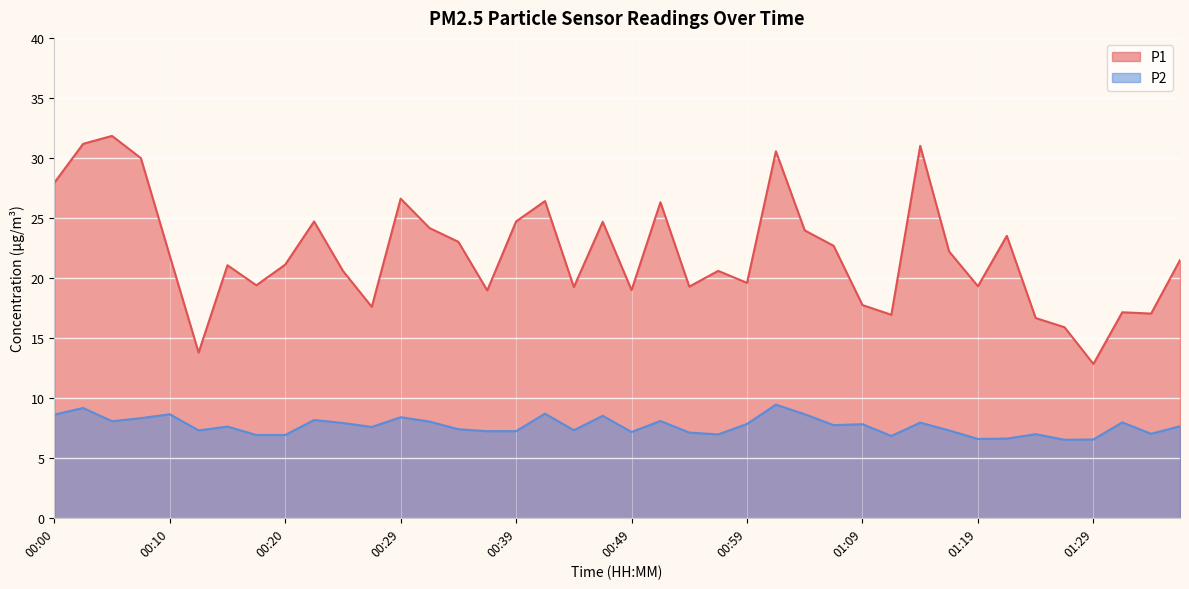

Which has a higher value, 00:22 or 00:39?

00:22